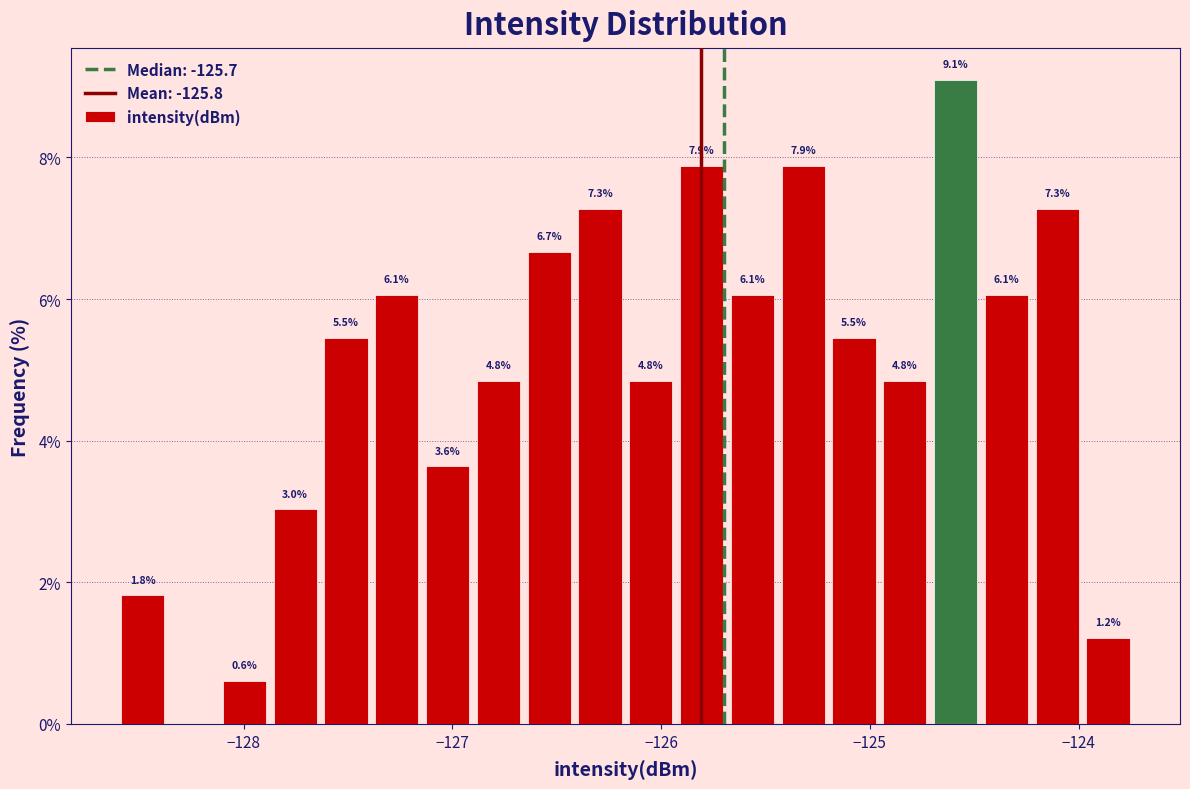

Around what value on the x-axis is the tallest bar? Give the approximate position of its centre, as read against the axis.

-124.6